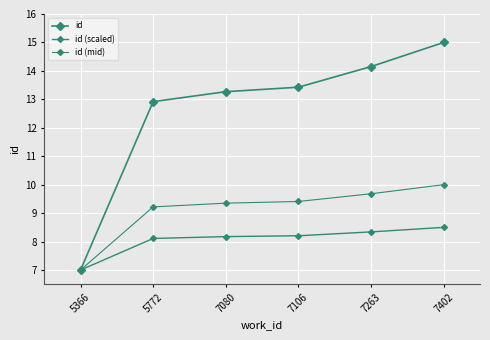

Between 5366 and 5772, which is larger?

5772